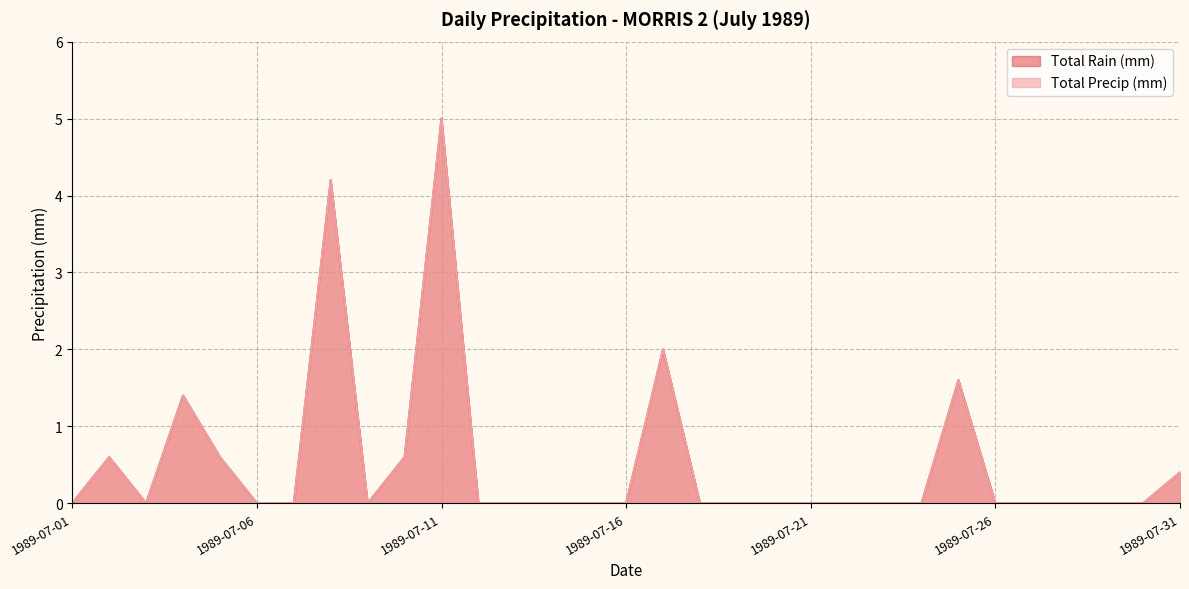

At which category does Total Precip (mm) reach its first local valley?

1989-07-03